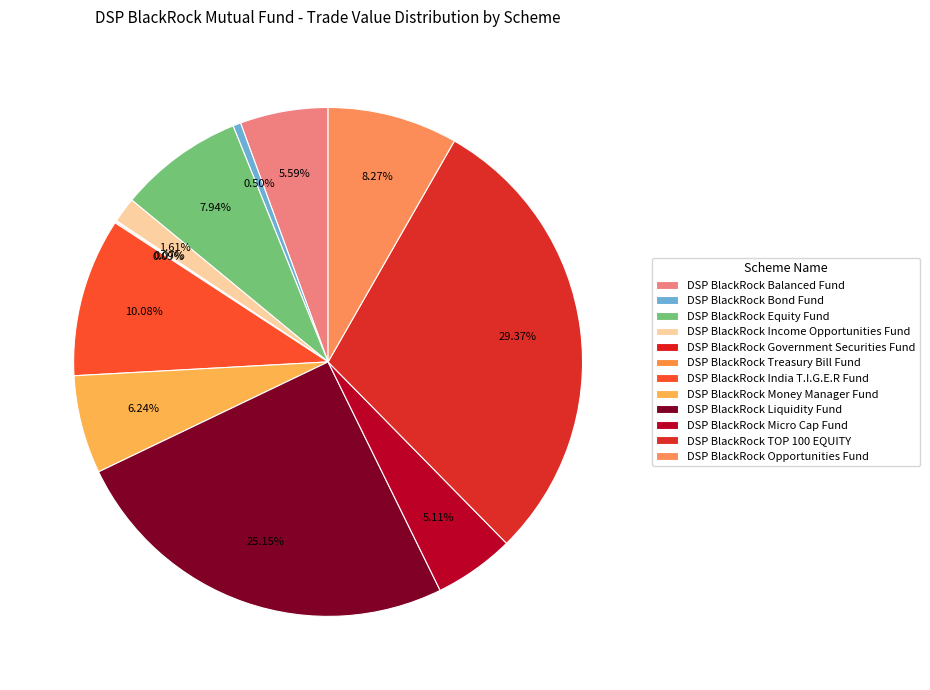

Does DSP BlackRock Bond Fund account for over 50% of the chart?

No